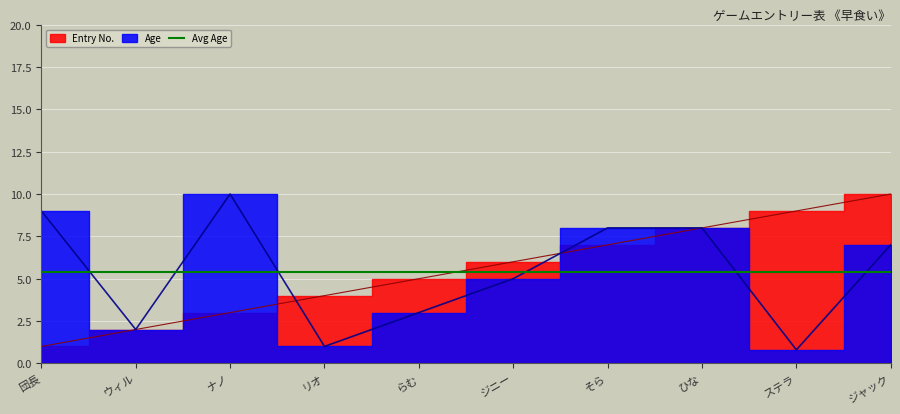

What is the total value across all series at 団長?

10.0